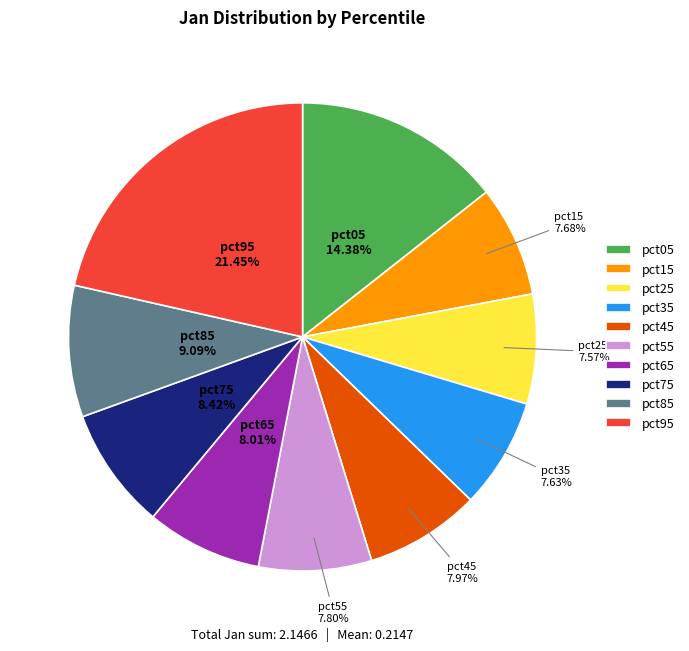

What percentage do pct75 and pct05 together represent?

22.8%